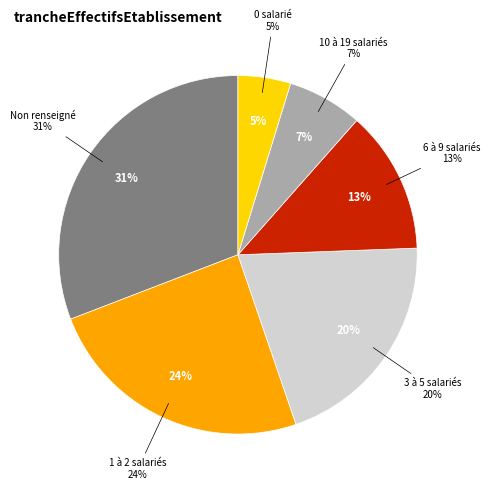

Do 03 and 11 together represent more than half of the pie?

No